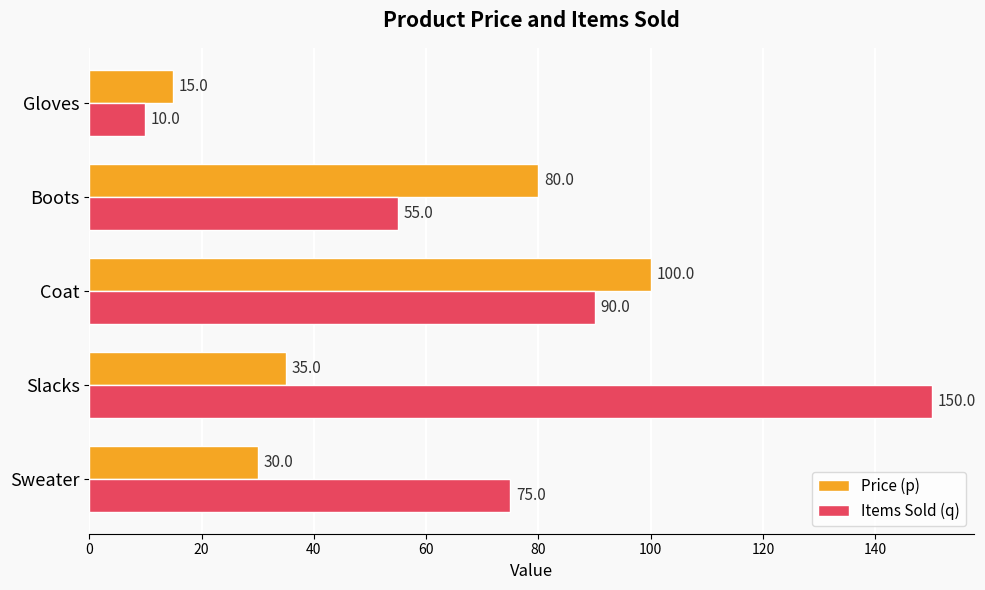

What is the average value of the Price (p) series?

52